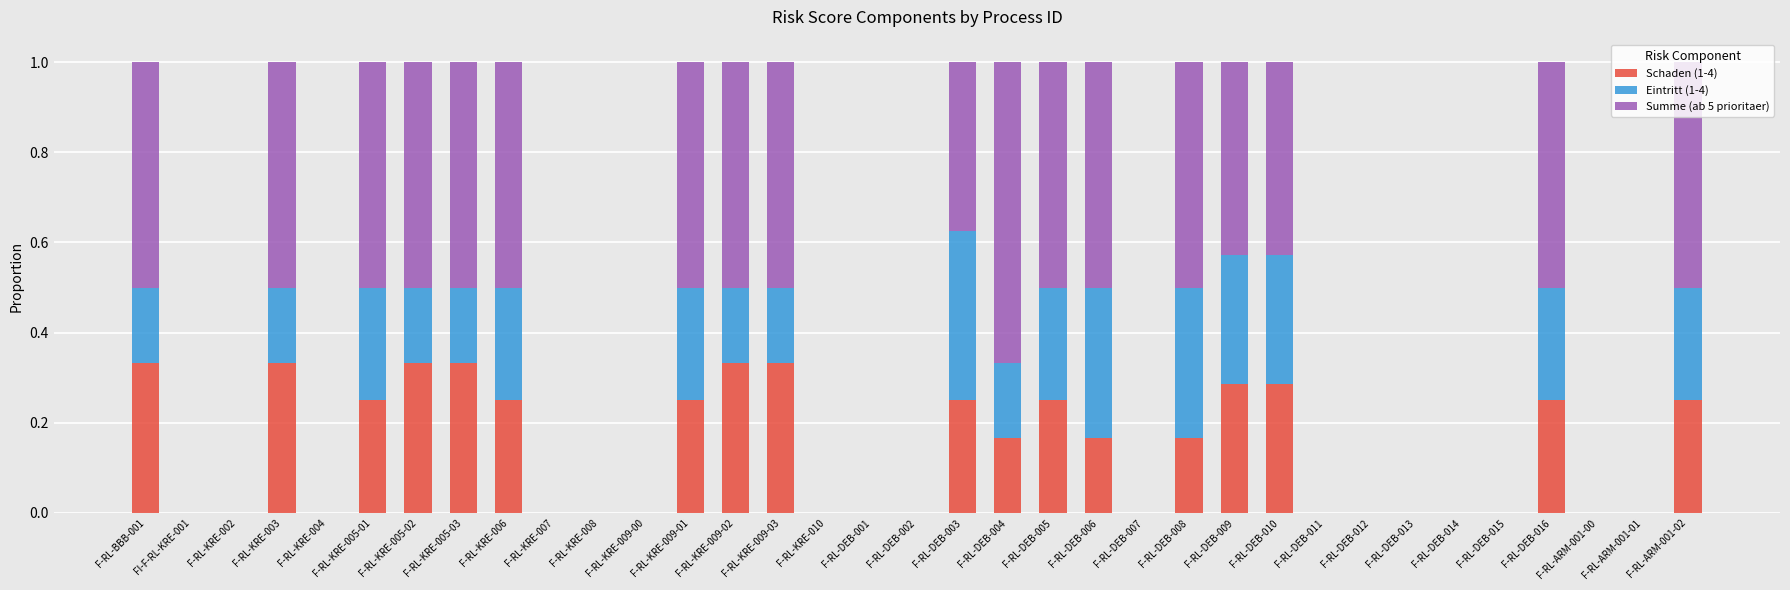

The value of Schaden (1-4) at F-RL-DEB-002 is 0.0. True or false?

True